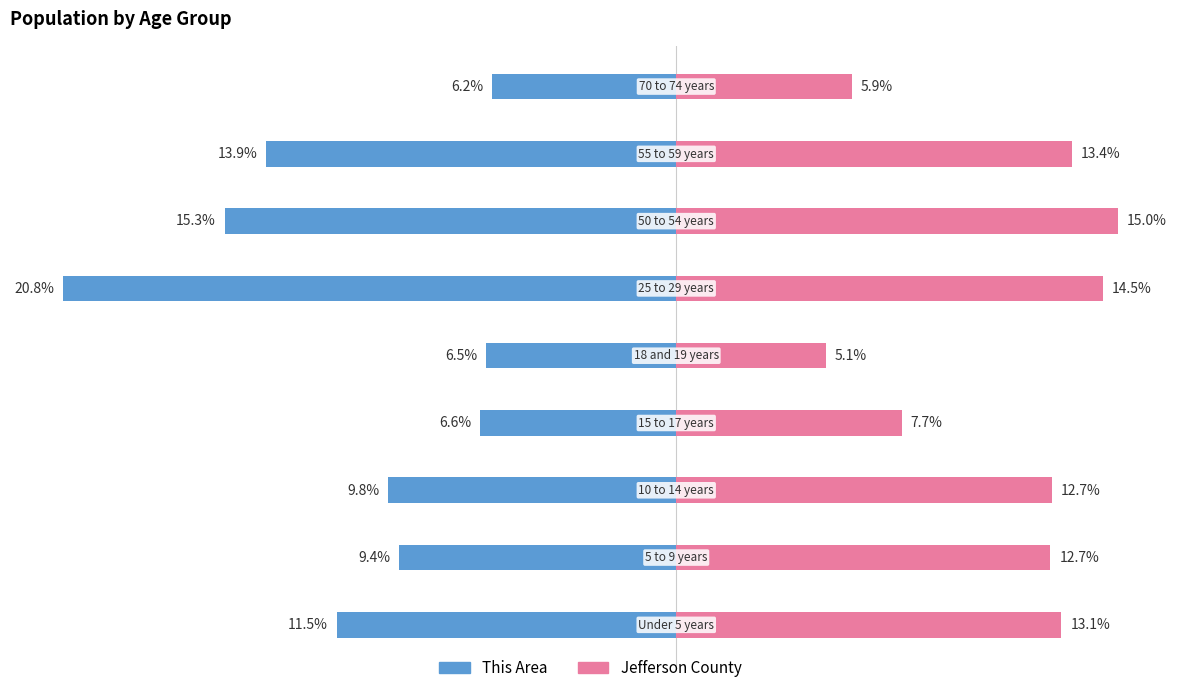

The Jefferson County series shows 19.9 at 2. True or false?

False